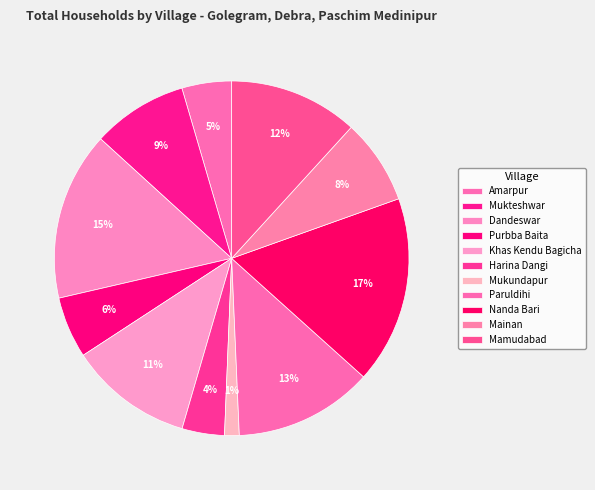

Count the number of slices in the pie.

11